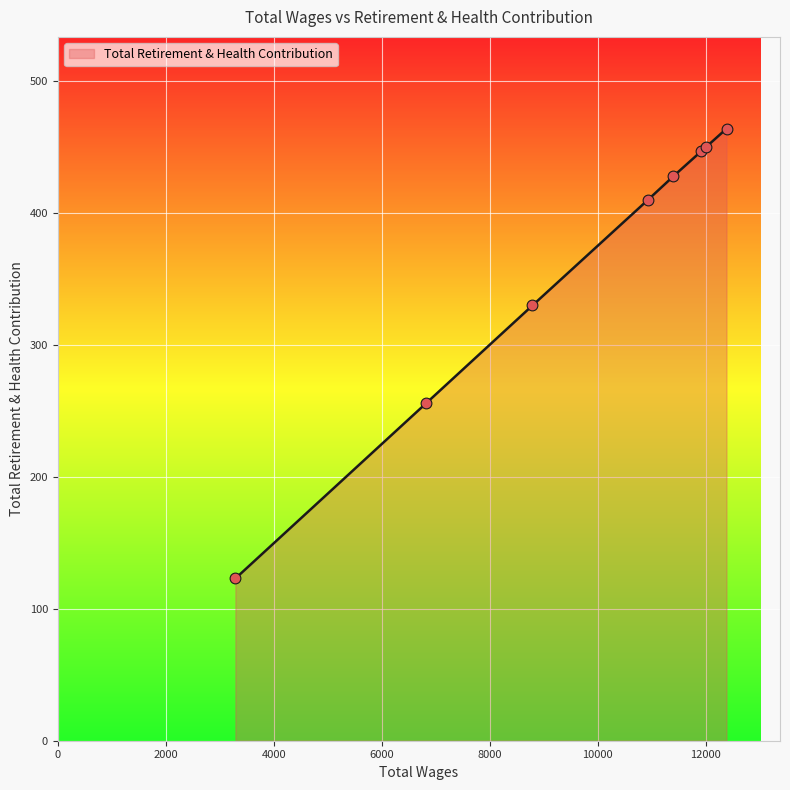

What is the average value?

364